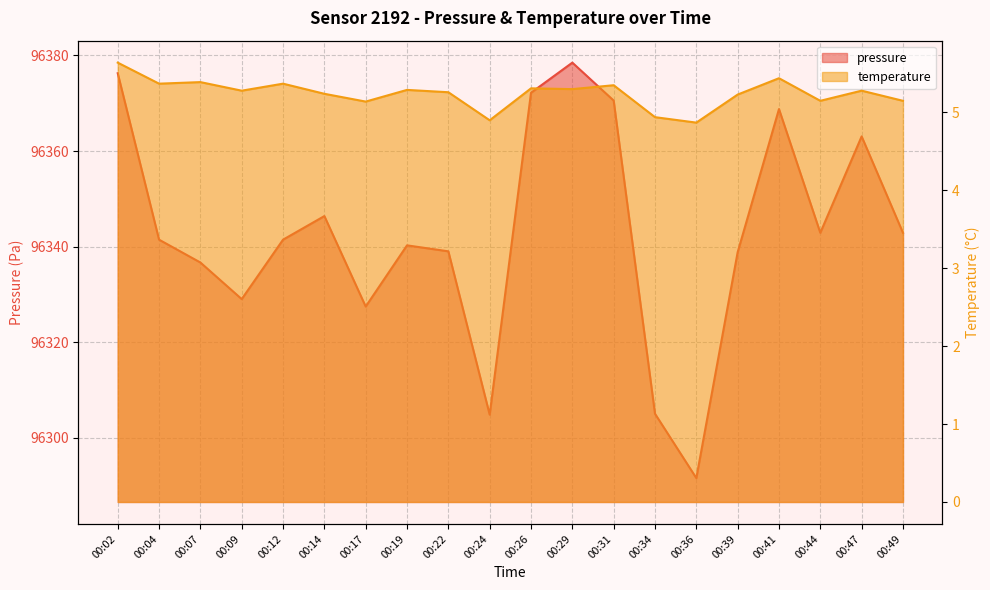

What is the smallest value displayed?

4.9